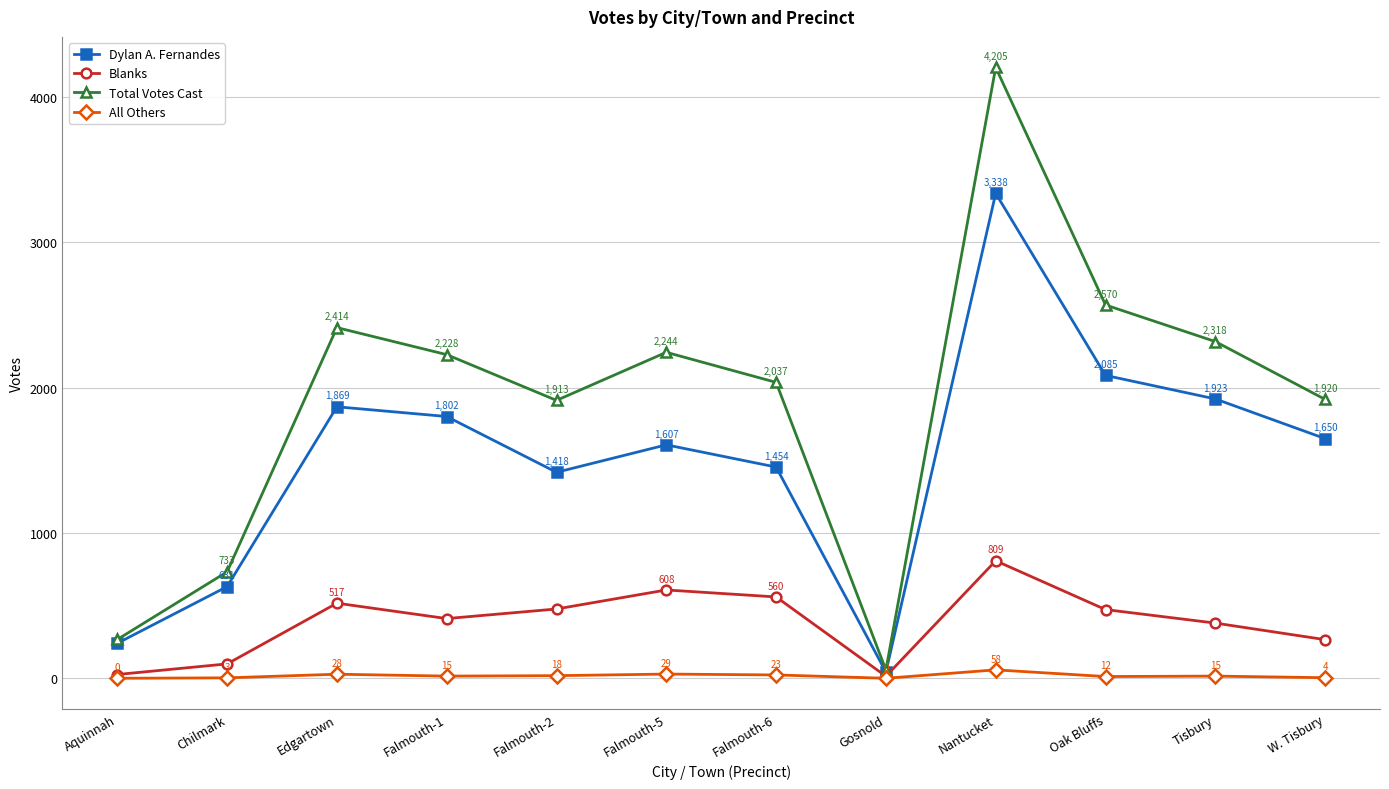

In Total Votes Cast, how many points are lower than both neighbors (excluding endpoints)?

2